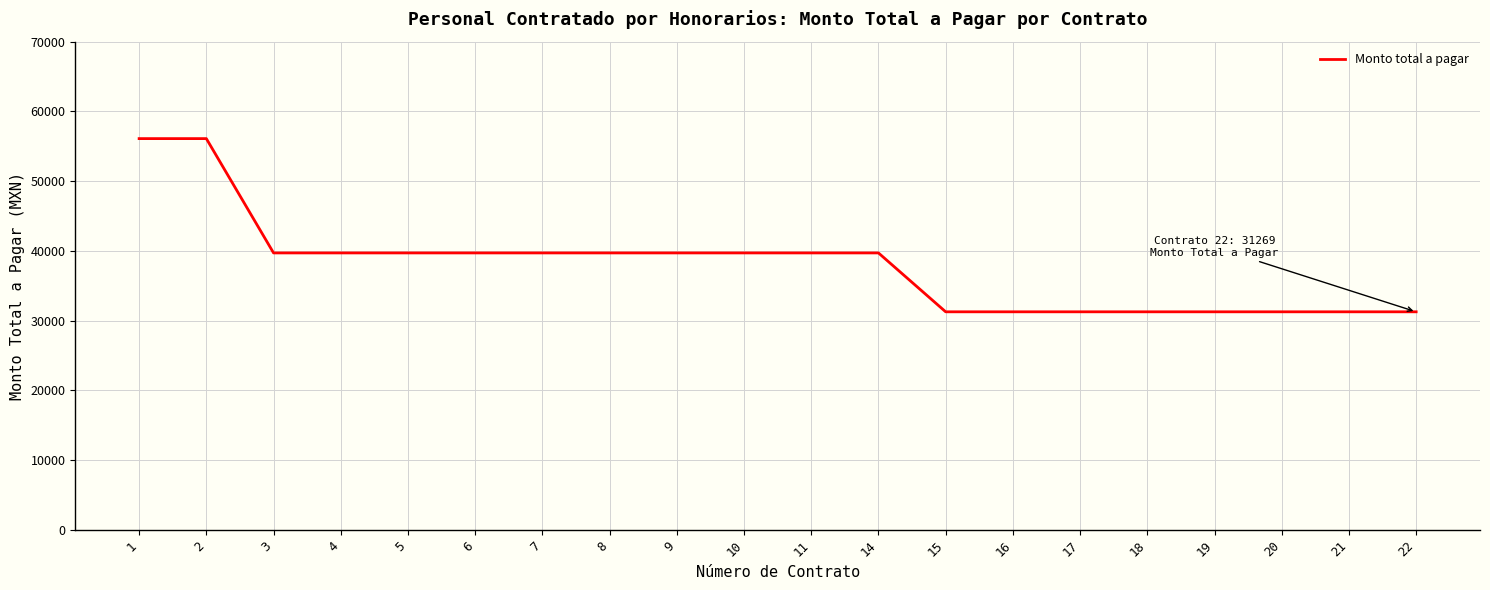

Reading right to left, what are all the values shown in this chart?

31269	31269	31269	31269	31269	31269	31269	31269	39711	39711	39711	39711	39711	39711	39711	39711	39711	39711	56100	56100